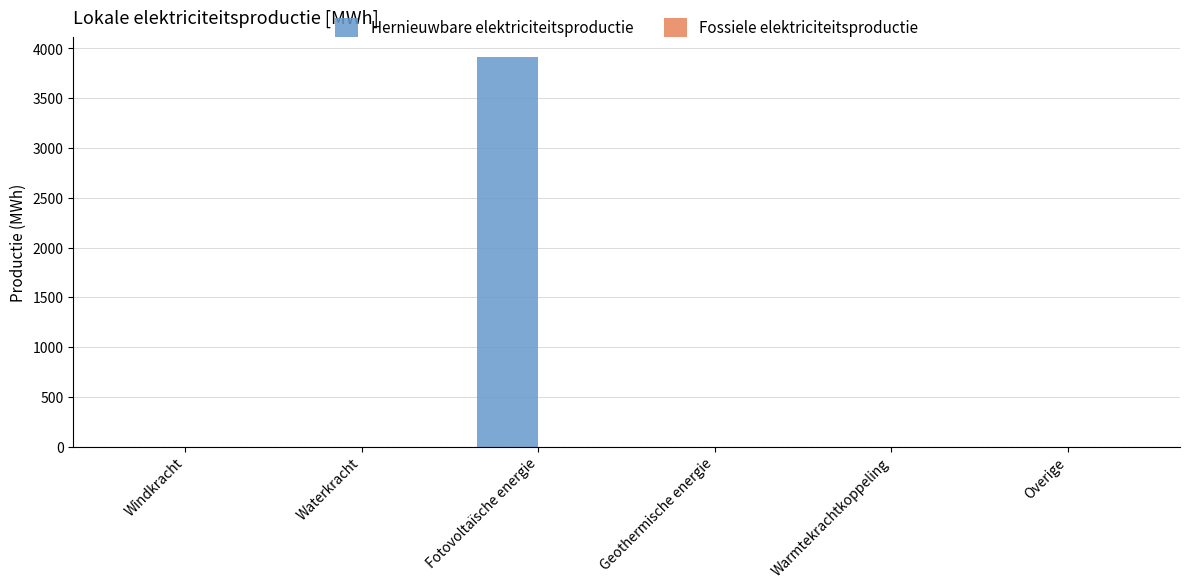

The chart shows a value of 0.0 at Waterkracht. True or false?

True